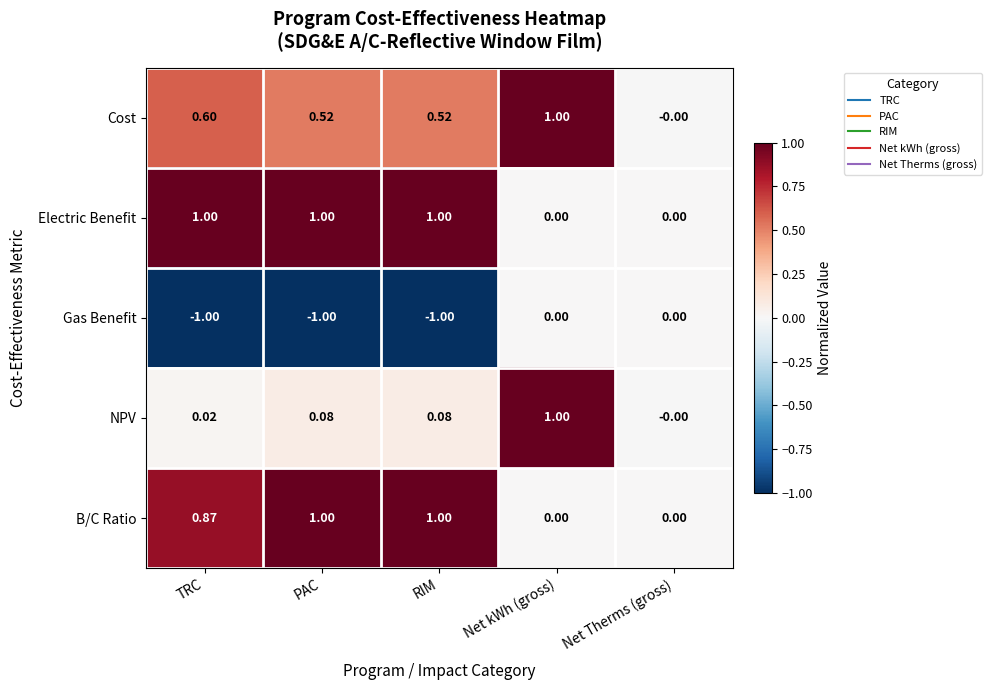

Which series changed the most between TRC and RIM?

B/C Ratio